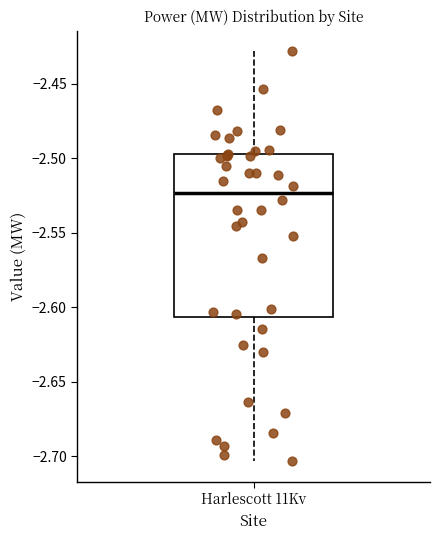

Where does the lower whisker of the box for Harlescott 11Kv end on the y-axis? The values are not printed on the chart, so give them approximately, as read against the axis.

-2.705